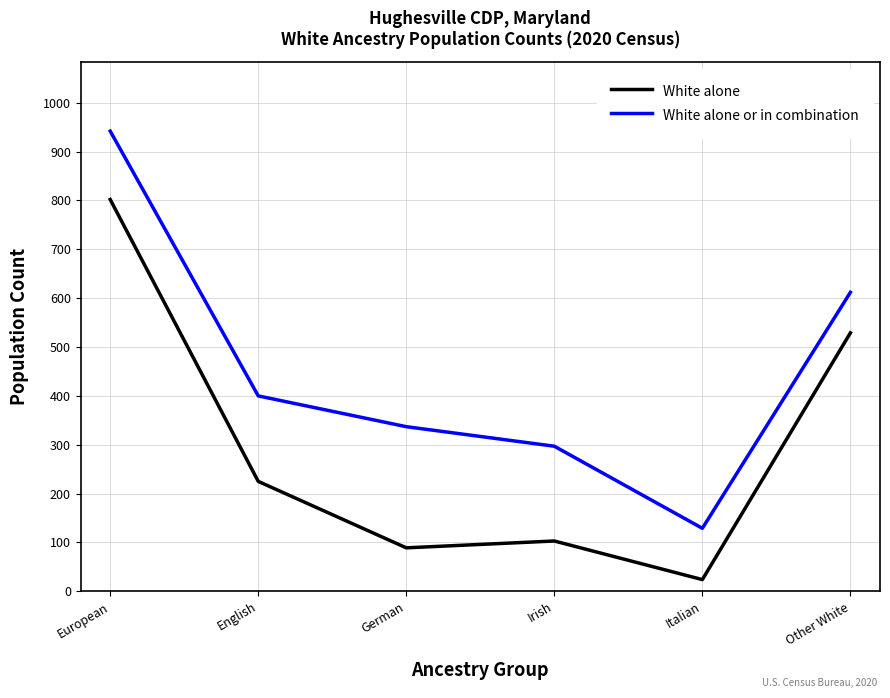

The value of White alone or in combination at European is 577. True or false?

False